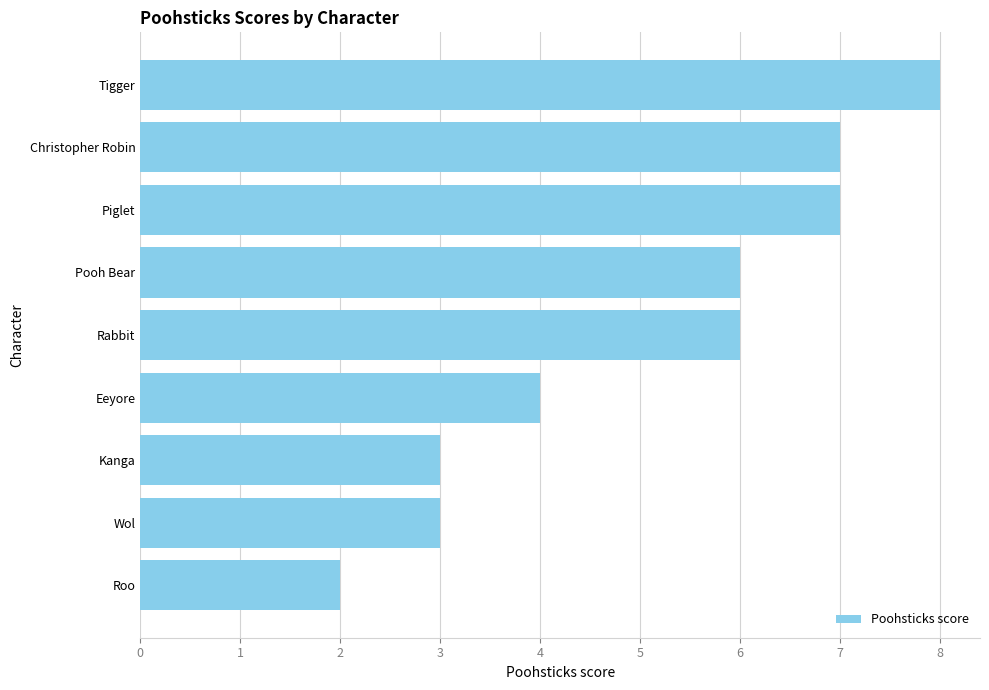

How many values are below 6?

4